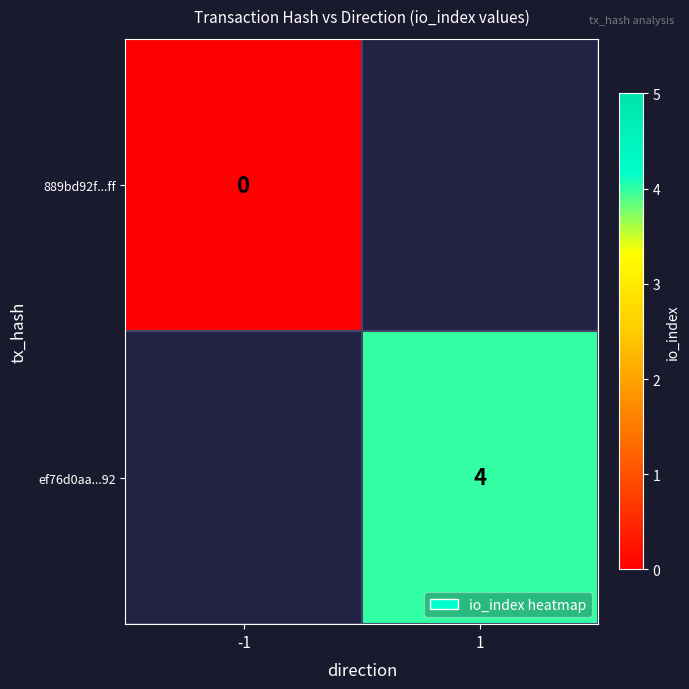

Is the value of ef76d0aa...92 at 1 greater than the value of 889bd92f...ff at -1?

Yes